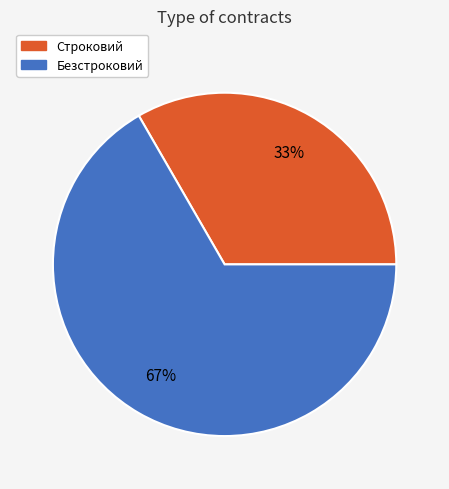

What is the largest slice in the pie chart?

Безстроковий